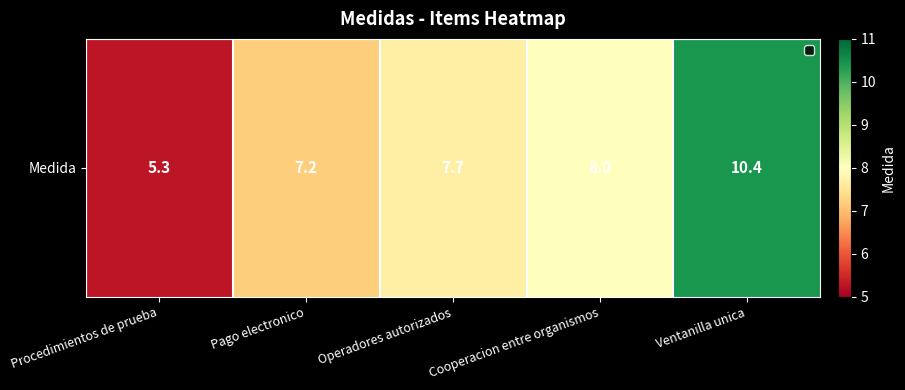

Rank the categories by value from lowest to highest.

Procedimientos de prueba, Pago electronico, Operadores autorizados, Cooperacion entre organismos, Ventanilla unica